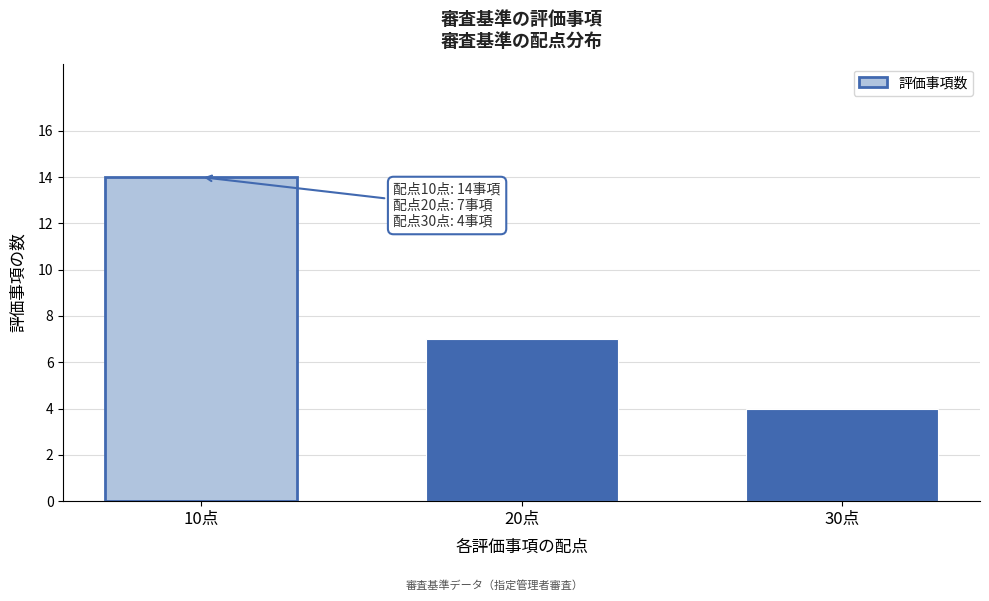

Reading left to right, what are all the values shown in this chart?

14	7	4